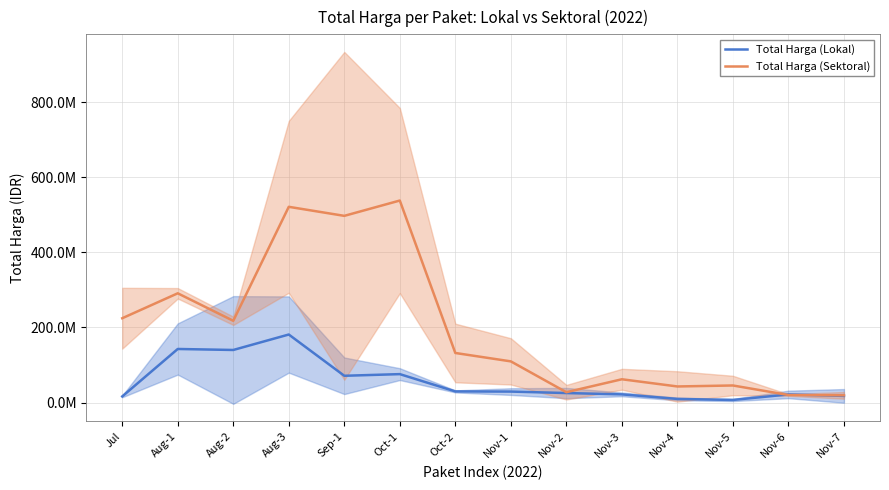

Which series changed the most between Sep-1 and Oct-1?

Total Harga (Sektoral)